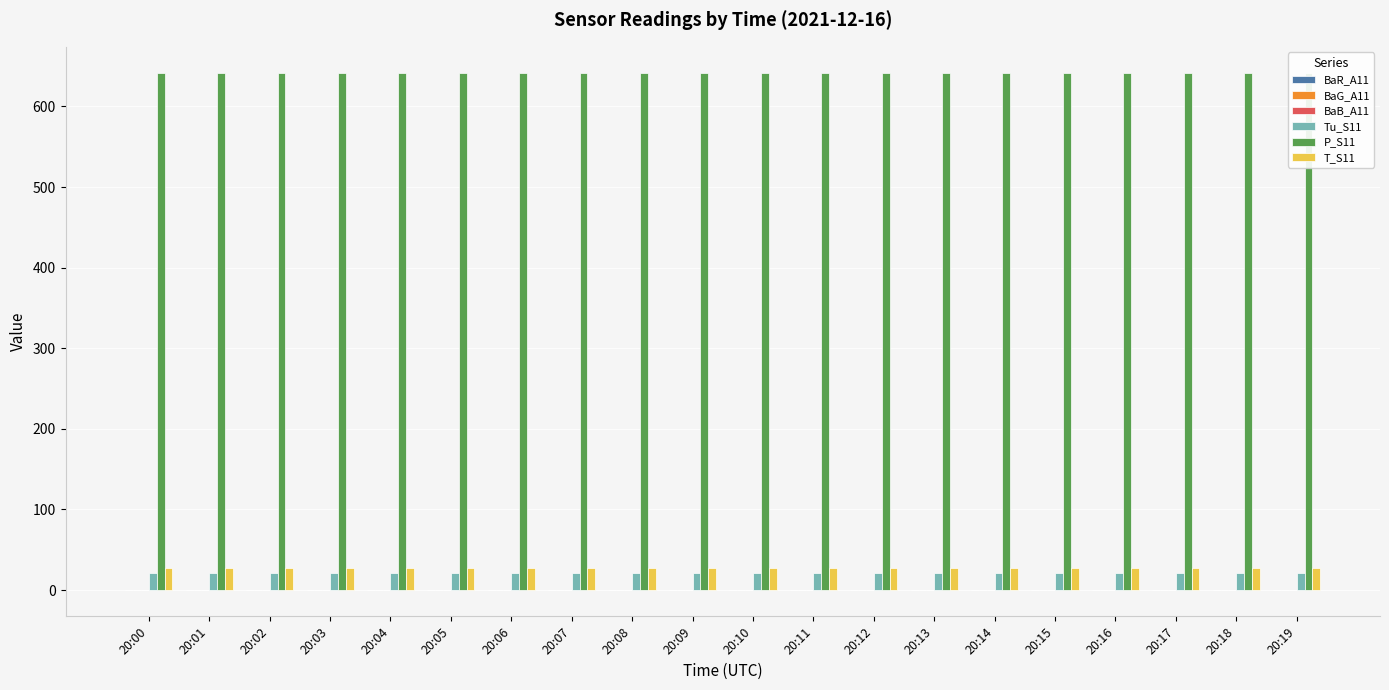

Which series has the largest range (max minus min)?

BaR_A11